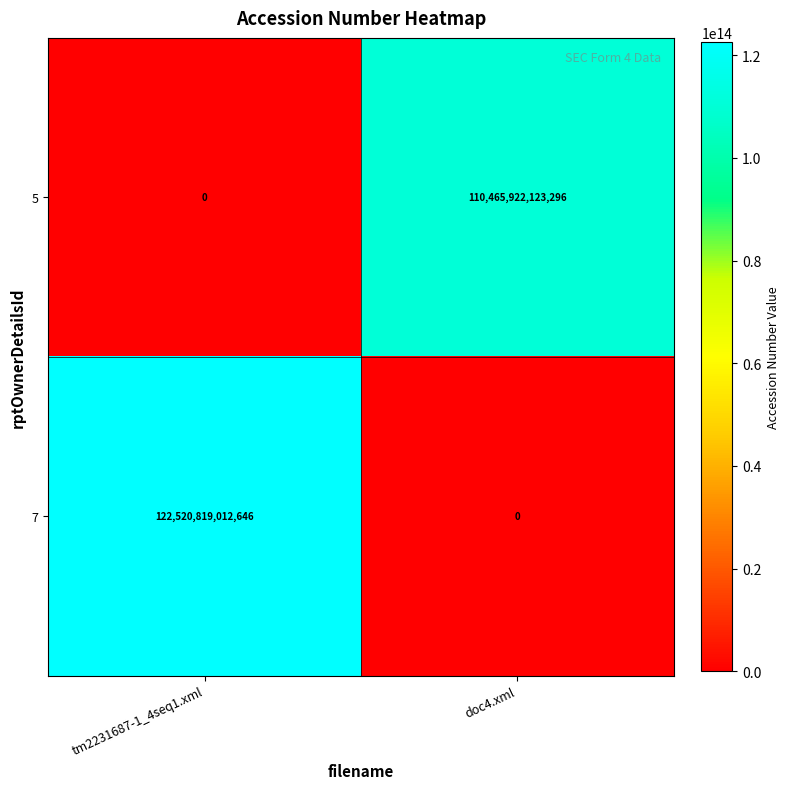

Which series has the largest total across all categories?

7